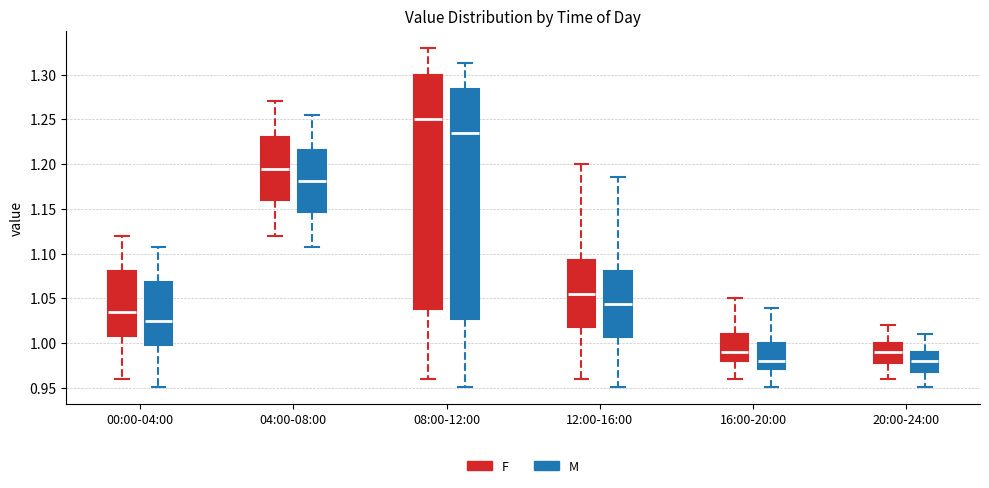

Reading left to right, transcribe this box plot: for each box, give where its median line is, the range the box spans, and where its two whiskers end, as read against the y-axis. The values are not printed on the chart, so give them approximately, as read against the axis.

00:00-04:00 (F): median 1.035, box 1.010 to 1.080, whiskers 0.960 to 1.120
00:00-04:00 (M): median 1.025, box 0.995 to 1.070, whiskers 0.950 to 1.110
04:00-08:00 (F): median 1.195, box 1.160 to 1.230, whiskers 1.120 to 1.270
04:00-08:00 (M): median 1.180, box 1.145 to 1.215, whiskers 1.110 to 1.255
08:00-12:00 (F): median 1.250, box 1.040 to 1.300, whiskers 0.960 to 1.330
08:00-12:00 (M): median 1.235, box 1.025 to 1.285, whiskers 0.950 to 1.315
12:00-16:00 (F): median 1.055, box 1.020 to 1.095, whiskers 0.960 to 1.200
12:00-16:00 (M): median 1.045, box 1.005 to 1.080, whiskers 0.950 to 1.185
16:00-20:00 (F): median 0.990, box 0.980 to 1.010, whiskers 0.960 to 1.050
16:00-20:00 (M): median 0.980, box 0.970 to 1.000, whiskers 0.950 to 1.040
20:00-24:00 (F): median 0.990, box 0.980 to 1.000, whiskers 0.960 to 1.020
20:00-24:00 (M): median 0.980, box 0.970 to 0.990, whiskers 0.950 to 1.010